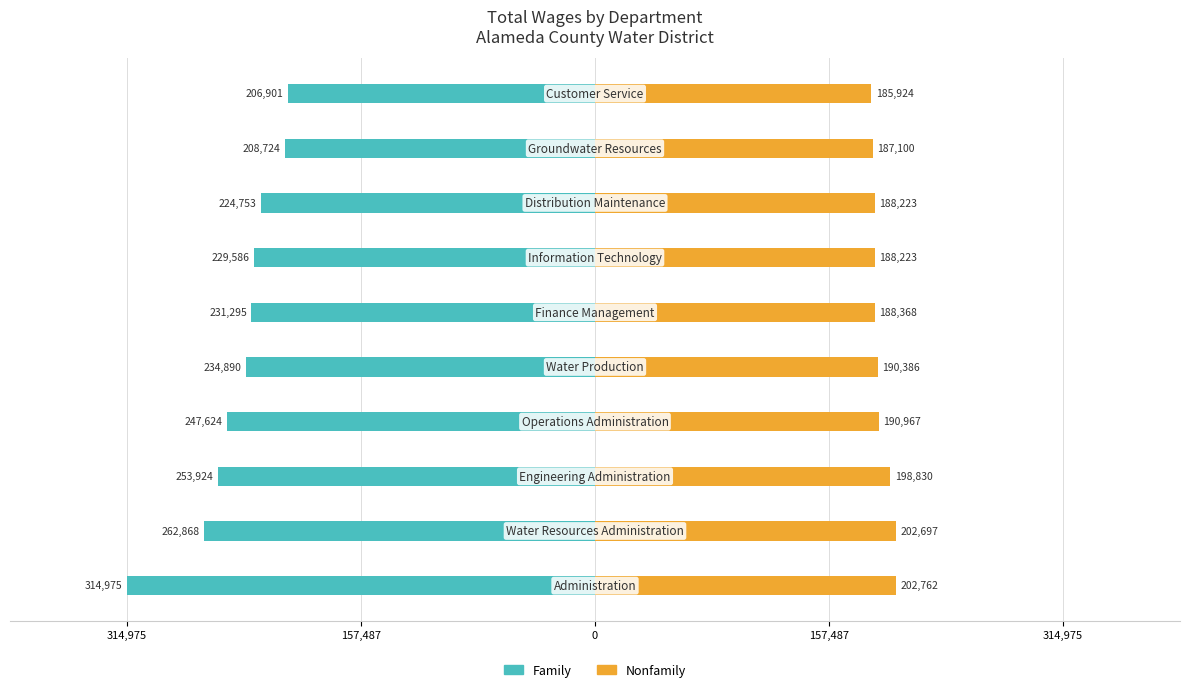

Reading left to right, what are all the values shown in this chart?

Family: -314975	-262868	-253924	-247624	-234890	-231295	-229586	-224753	-208724	-206901
Nonfamily: 202762	202697	198830	190967	190386	188368	188223	188223	187100	185924